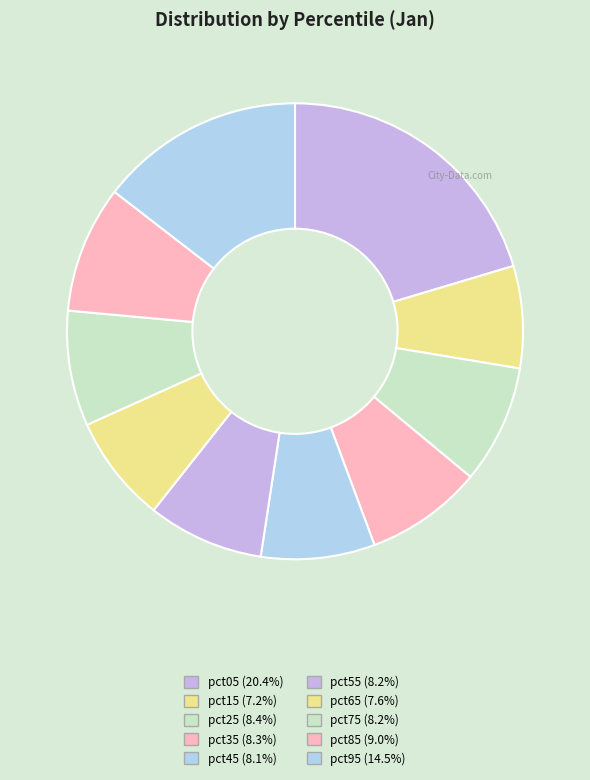

To the nearest percent, what percentage of the pie is pct05?

20%